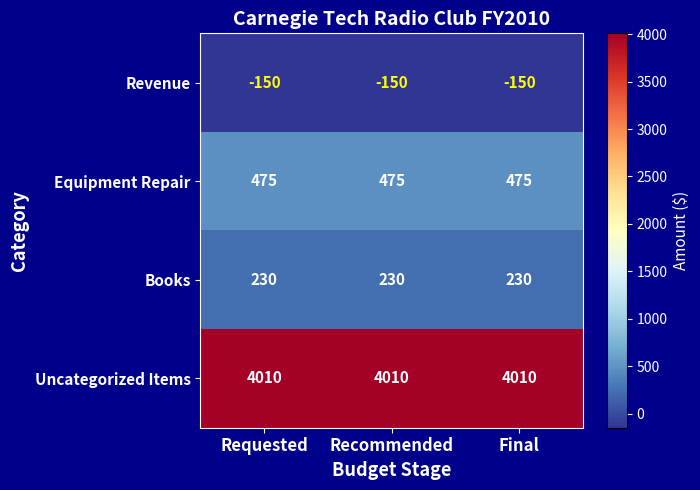

What is the average value of the Equipment Repair series?

475